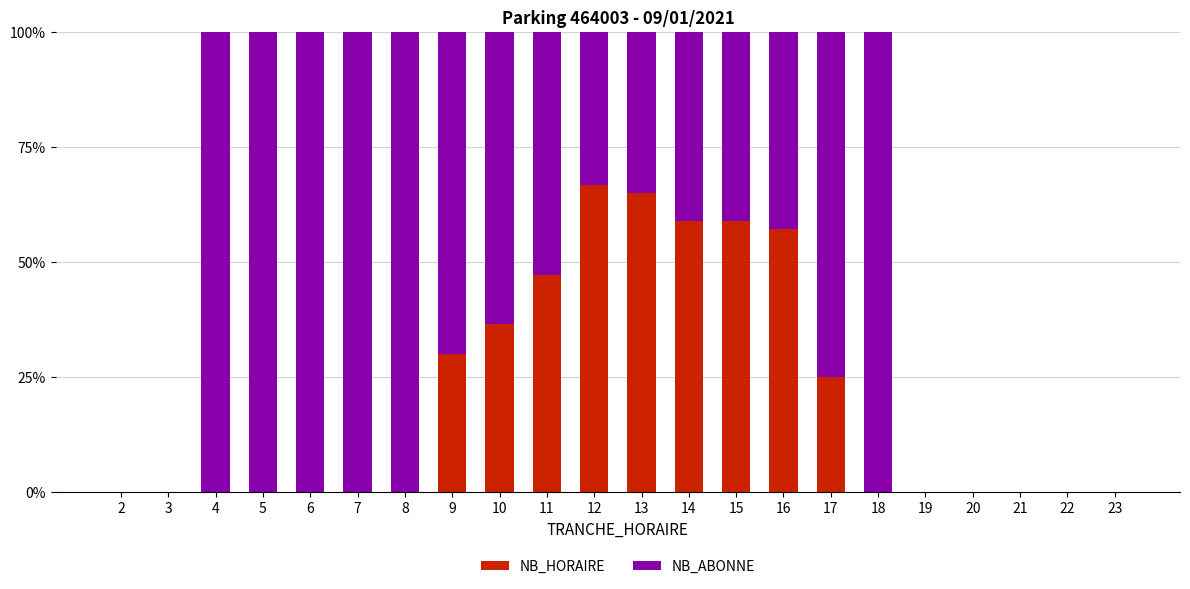

True or false: NB_HORAIRE has a value of 57.1 at 16.

True